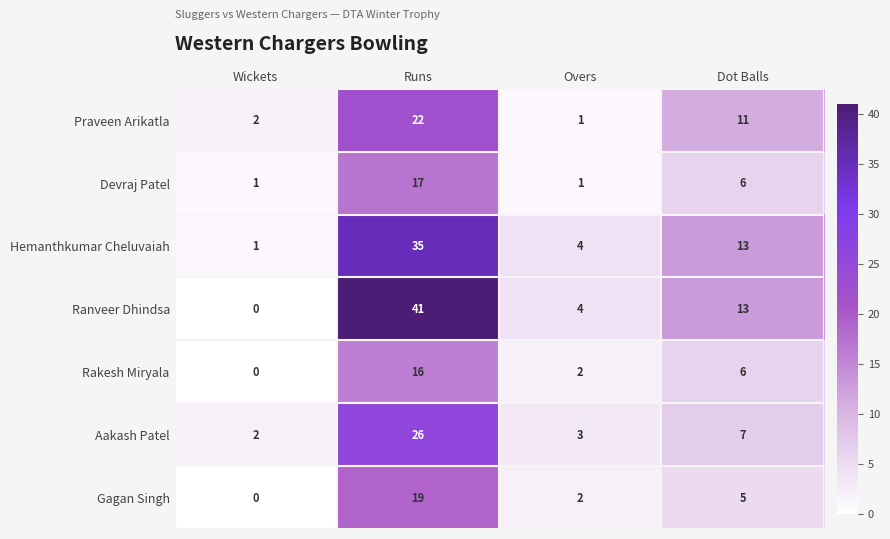

At how many categories does at least one series exceed 30?

1